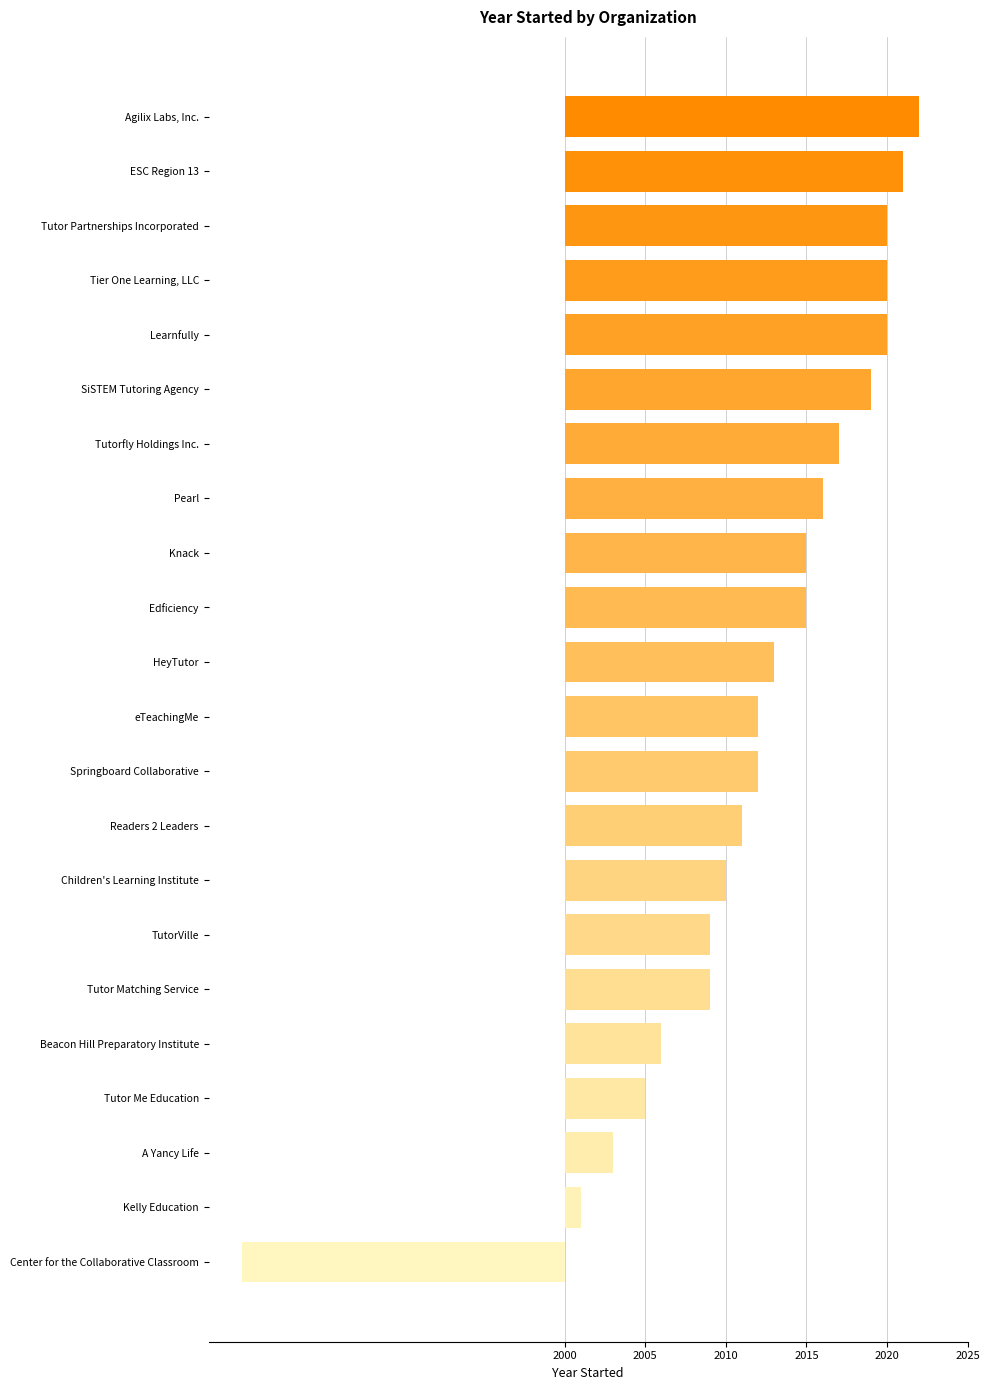

Are the bars horizontal?

Yes